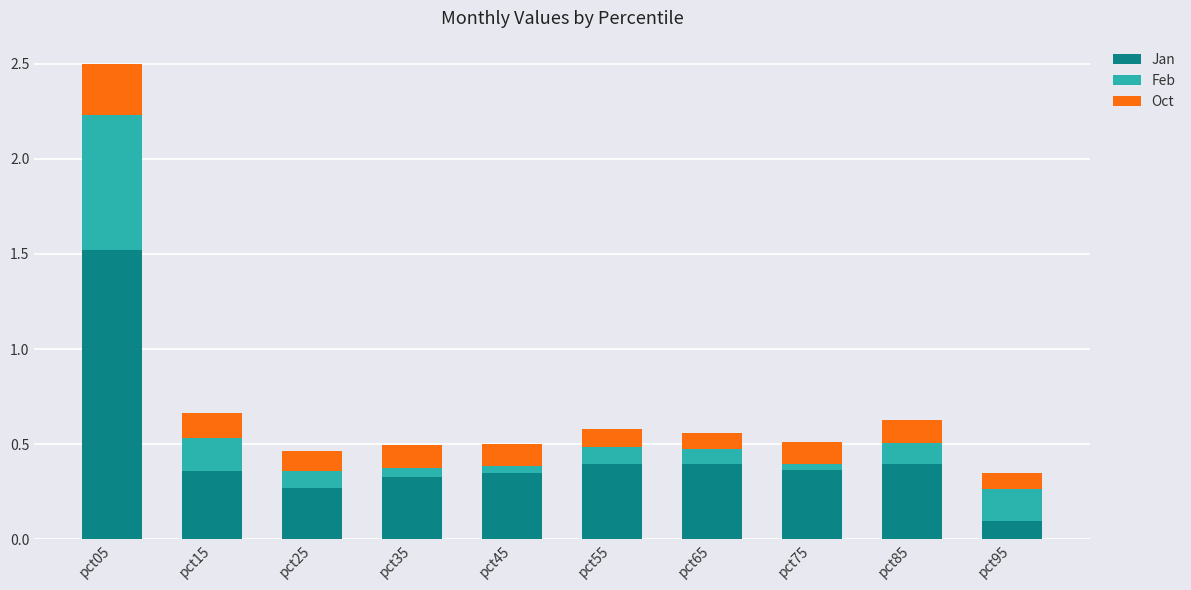

Where is Jan nearest to the value 0?

pct95